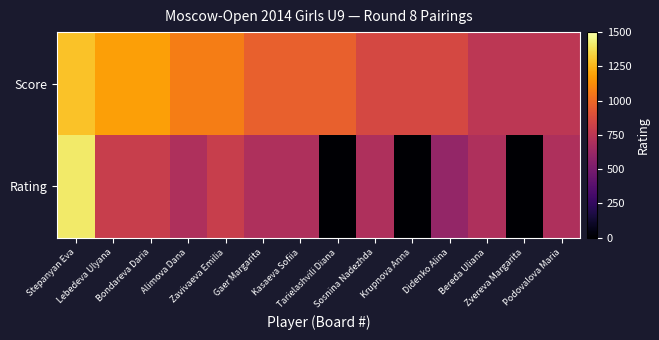

What is the difference between the values at Bondareva Daria and Alimova Dana?

0.5